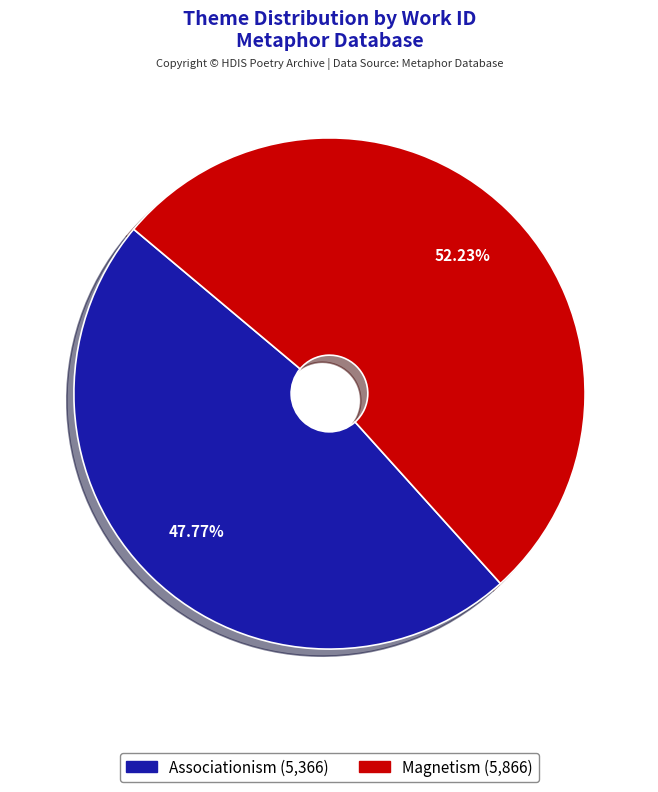

What percentage is NOT represented by Associationism?

52.2%